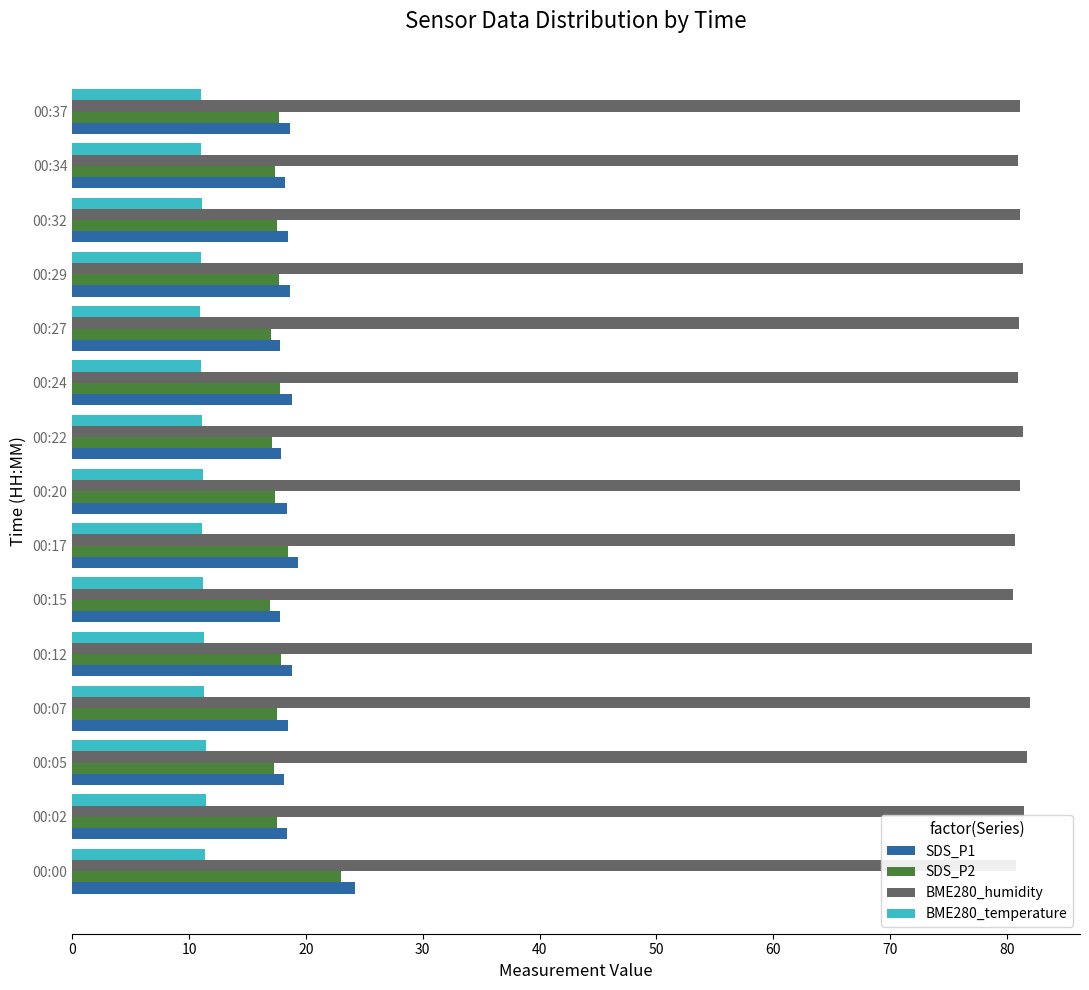

Is it true that BME280_humidity equals 81.4 at 00:29?

True